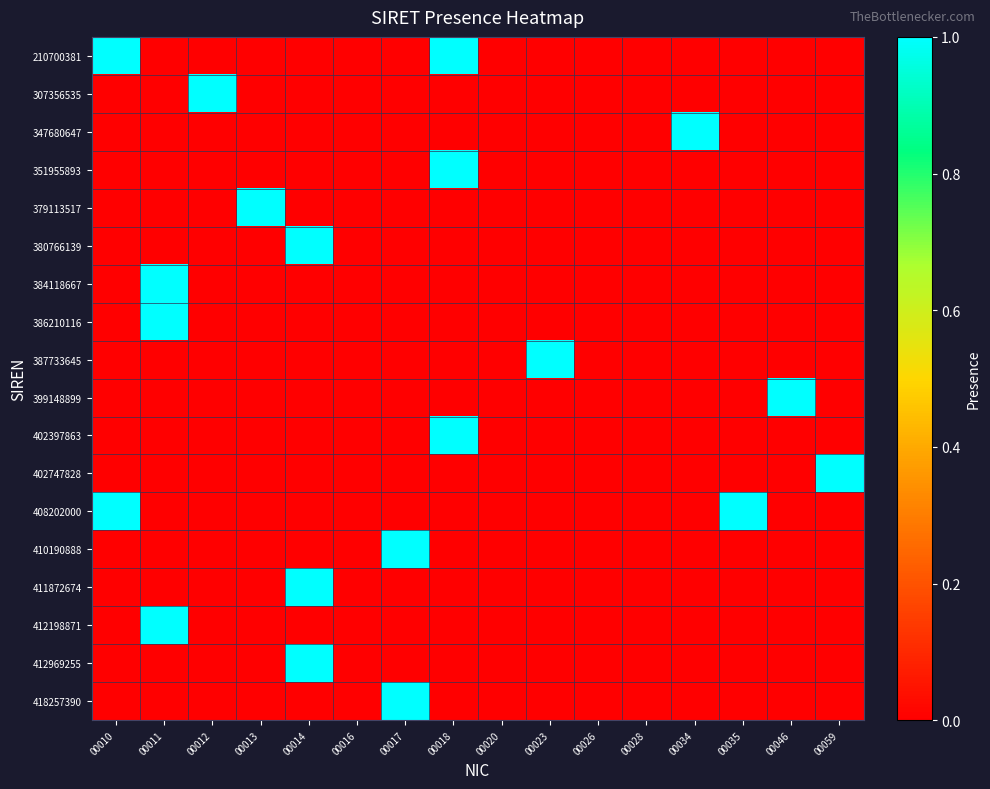

At 00010, list the series in order from smallest to largest.

307356535, 347680647, 351955893, 379113517, 380766139, 384118667, 386210116, 387733645, 399148899, 402397863, 402747828, 410190888, 411872674, 412198871, 412969255, 418257390, 210700381, 408202000